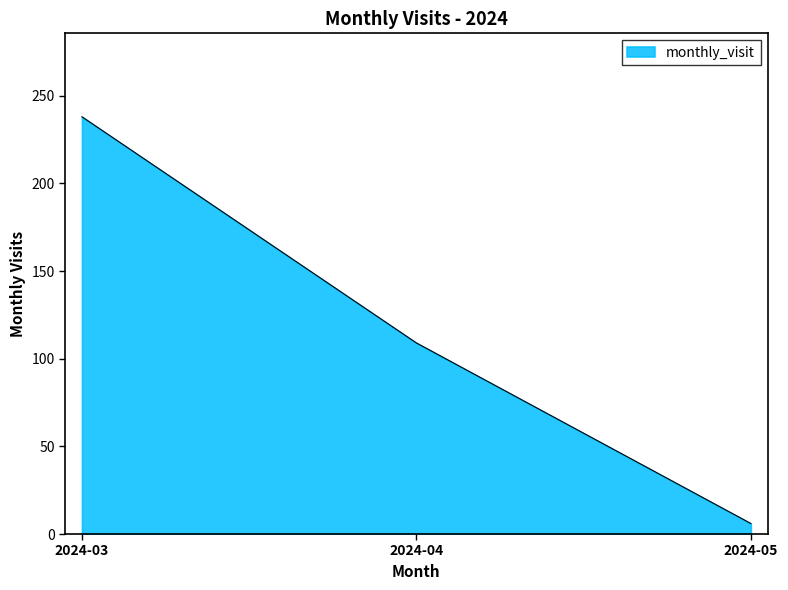

Rank the categories by value from highest to lowest.

2024-03, 2024-04, 2024-05